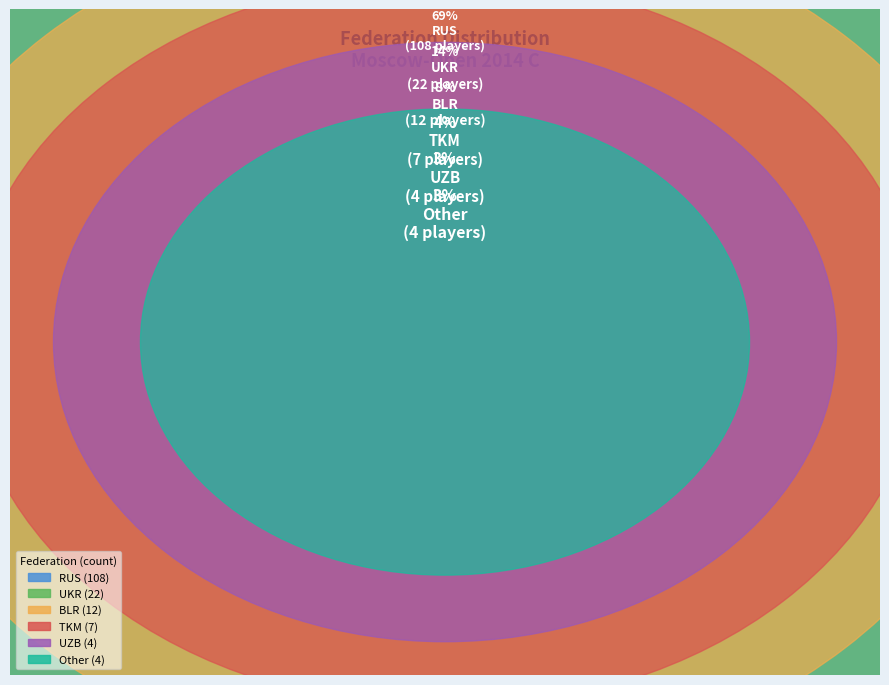

What is the change in value from BLR to TKM?

-5